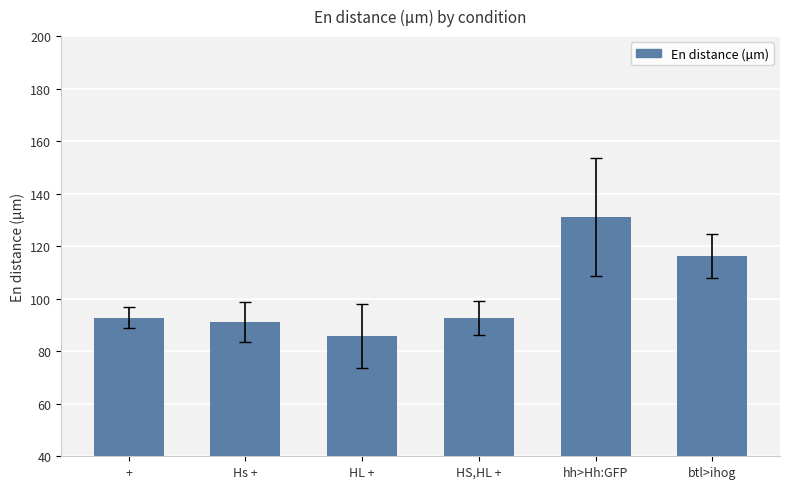

Is it true that the value at + is 131.9?

False